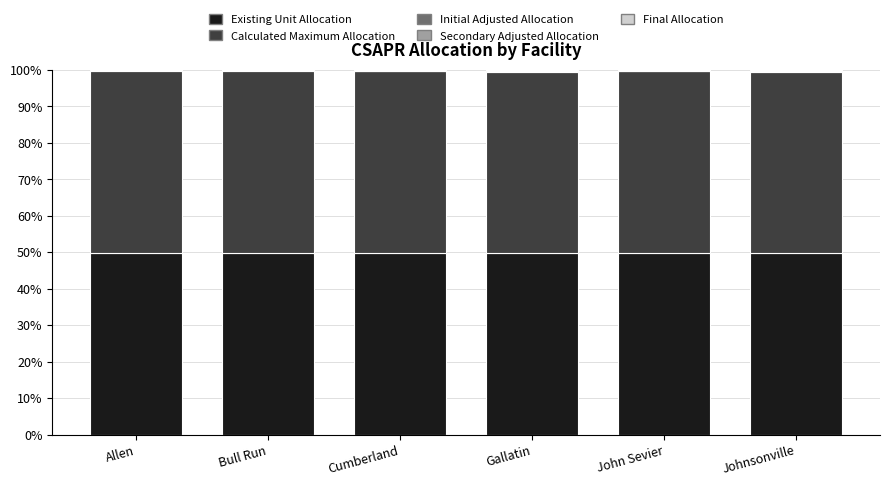

How many data points does each series have?

6